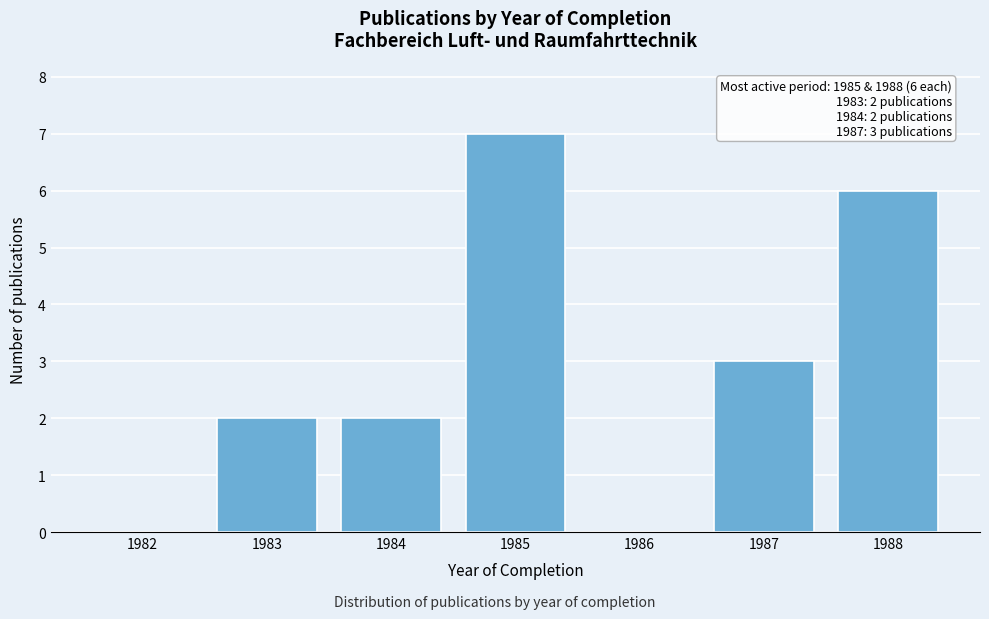

Reading left to right, transcribe all the data shown in this chart.

1982=0	1983=2	1984=2	1985=7	1986=0	1987=3	1988=6